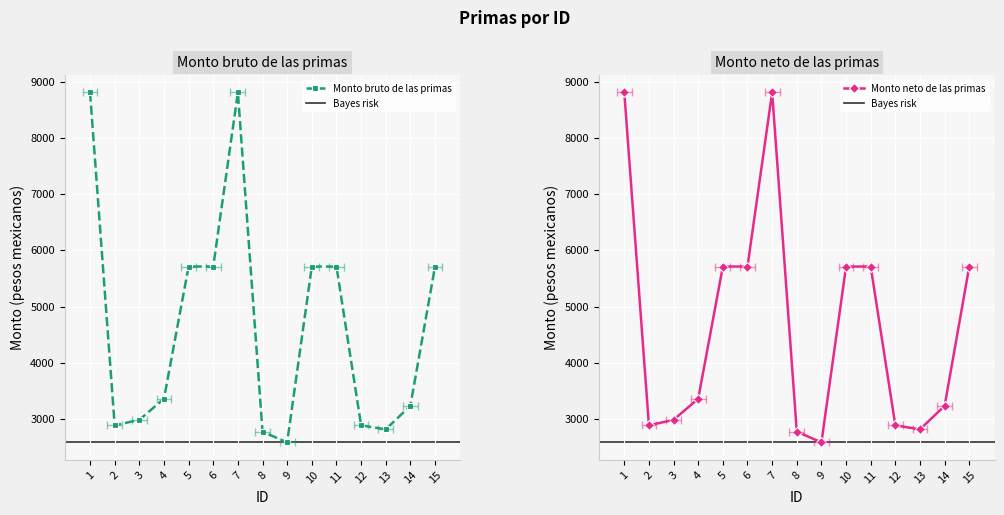

Is it true that Monto neto de las primas equals 4635.9 at 4?

False